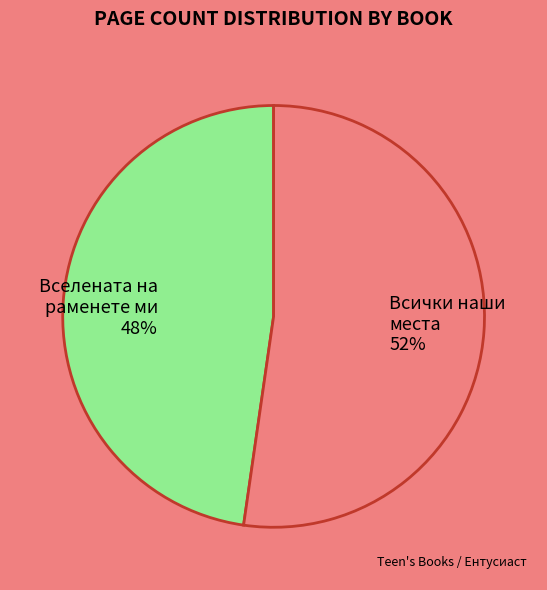

Is there any slice that represents more than half of the pie?

Yes